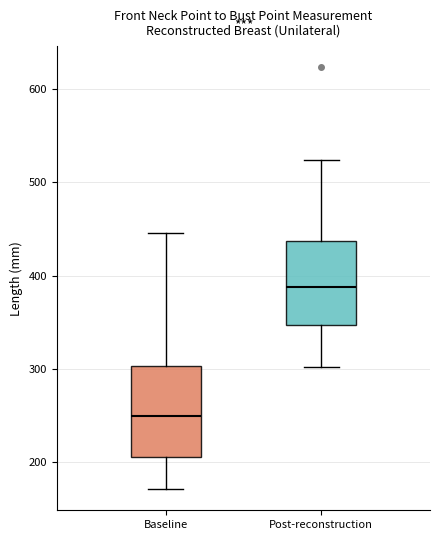

Which box's median line is the lowest?

Baseline